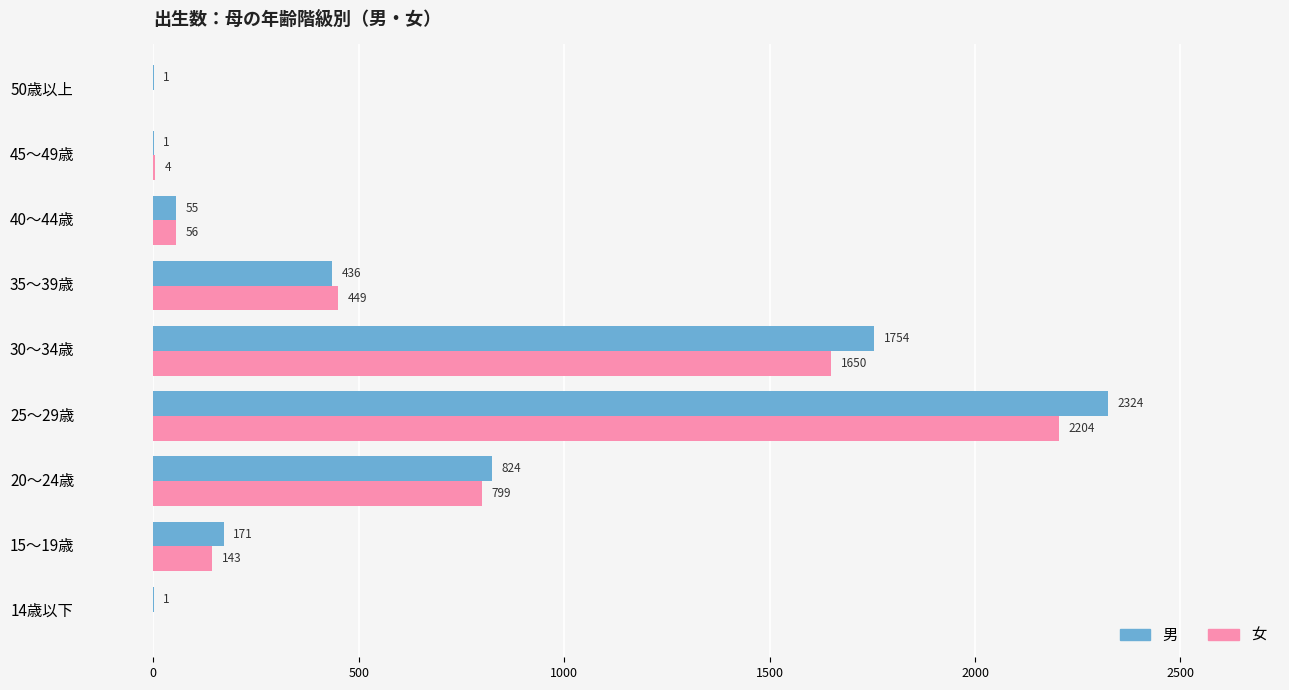

True or false: 女 has a value of 1650 at 30～34歳.

True